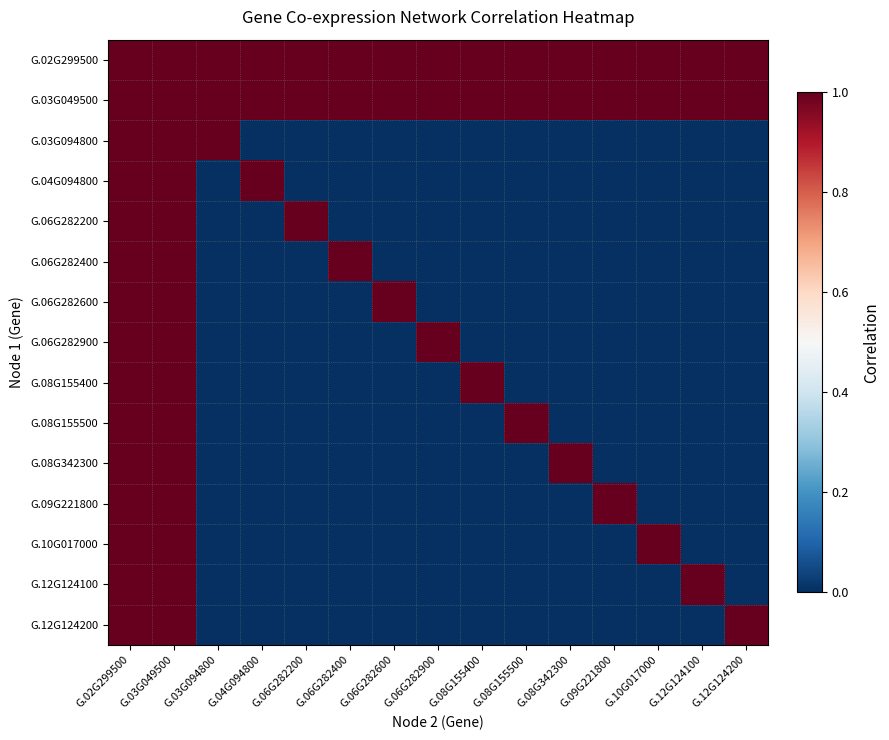

Which series has the largest total across all categories?

G.02G299500